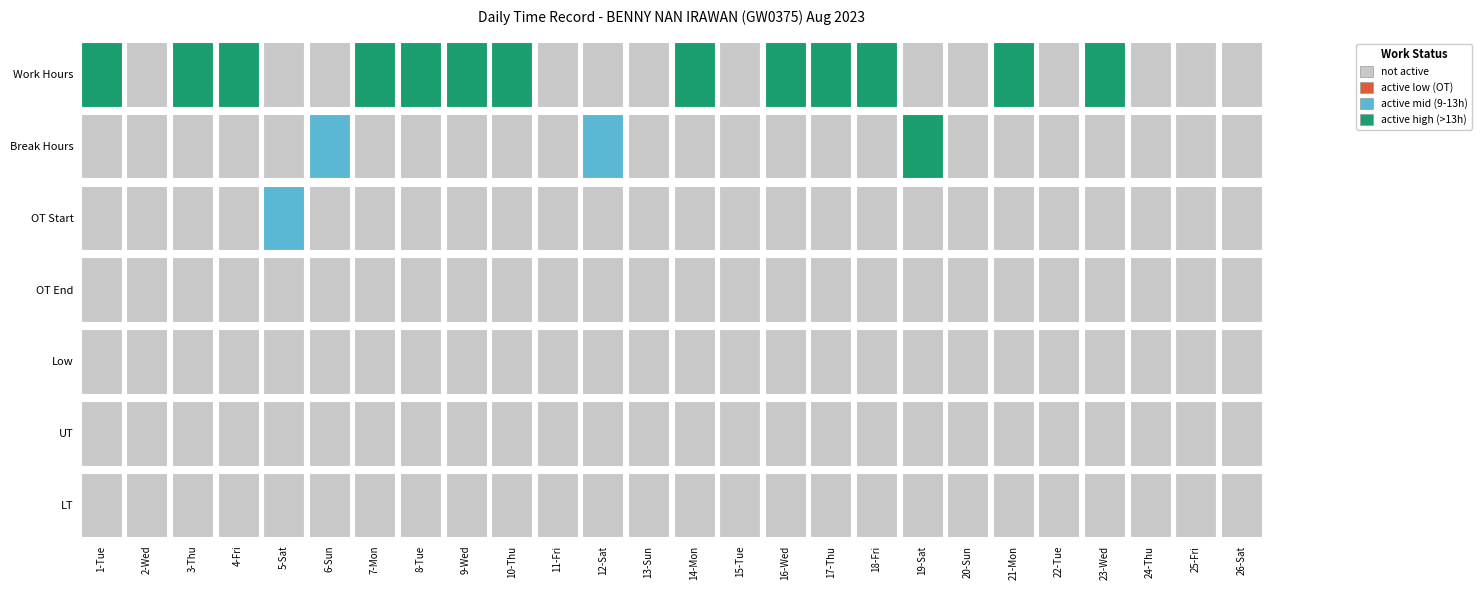

Which has a higher value, Work Hours or Break Hours?

Work Hours